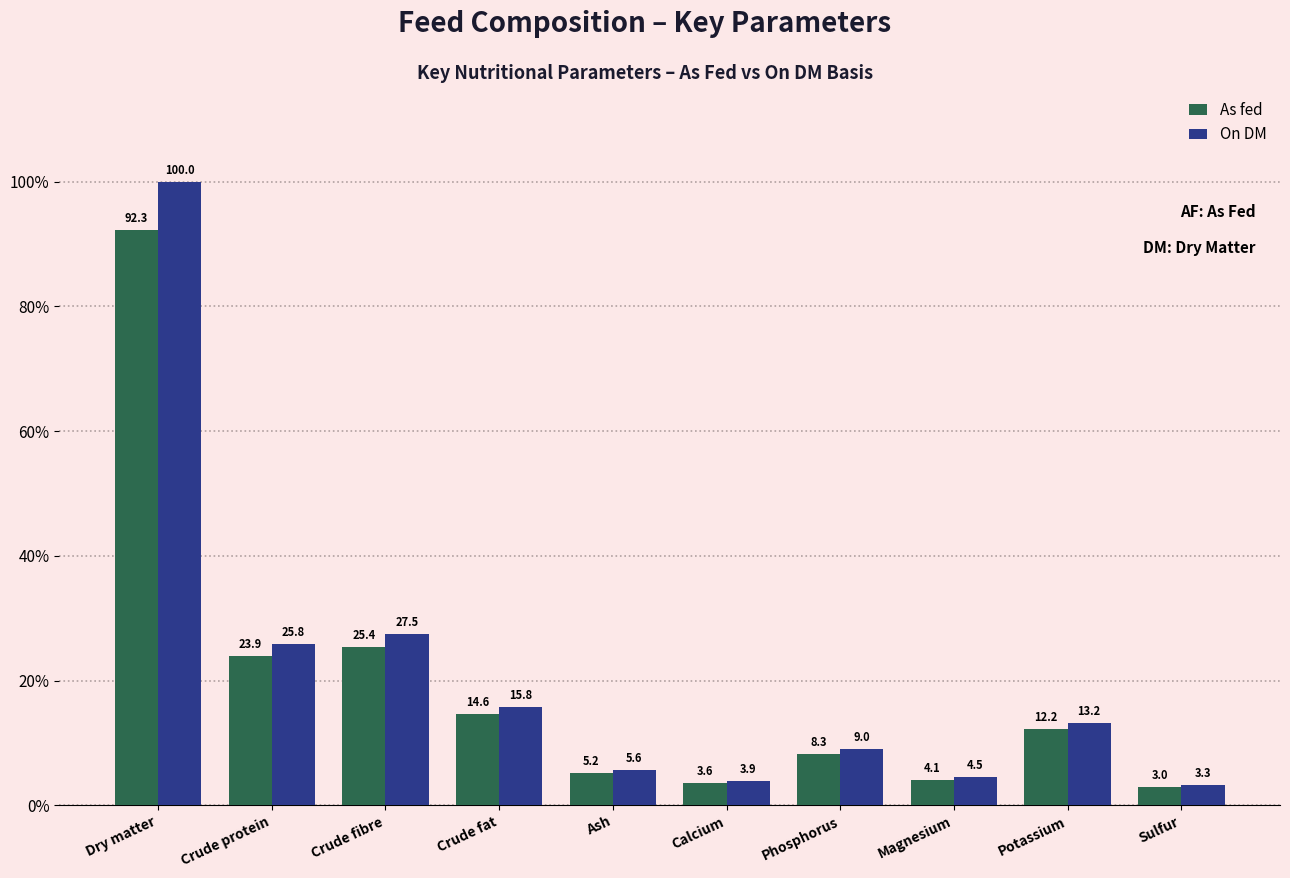

At which label does As fed first exceed 12?

Dry matter